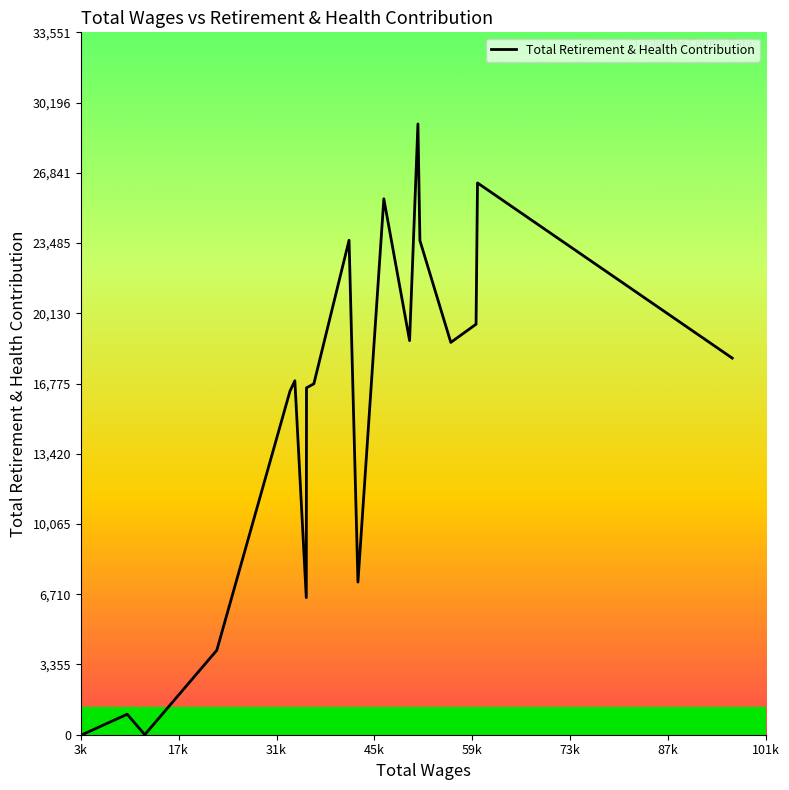

What is the maximum value shown in the chart?

29175